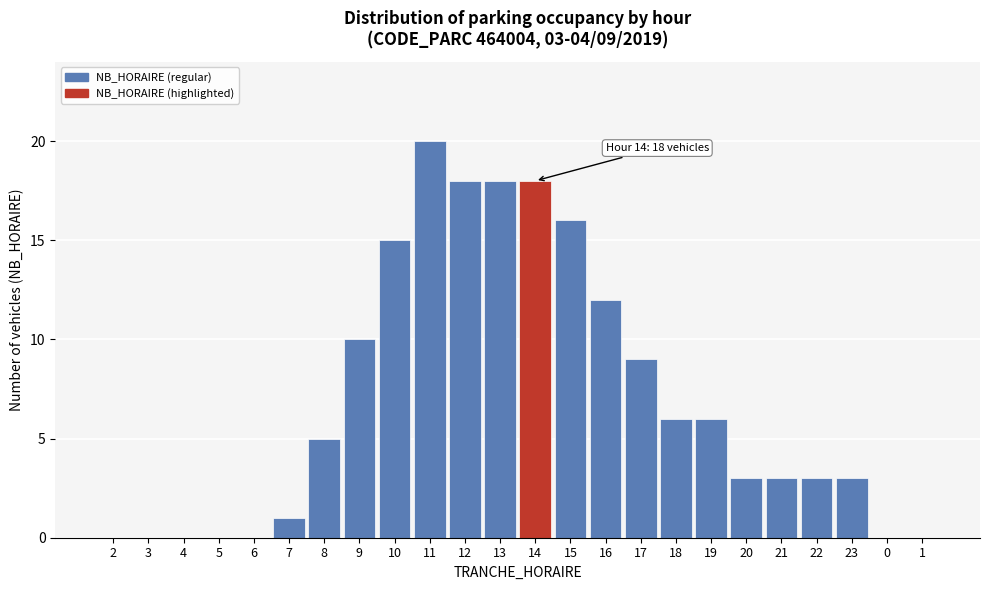

Reading right to left, list all the values displayed in this chart.

1=0	0=0	23=3	22=3	21=3	20=3	19=6	18=6	17=9	16=12	15=16	14=18	13=18	12=18	11=20	10=15	9=10	8=5	7=1	6=0	5=0	4=0	3=0	2=0